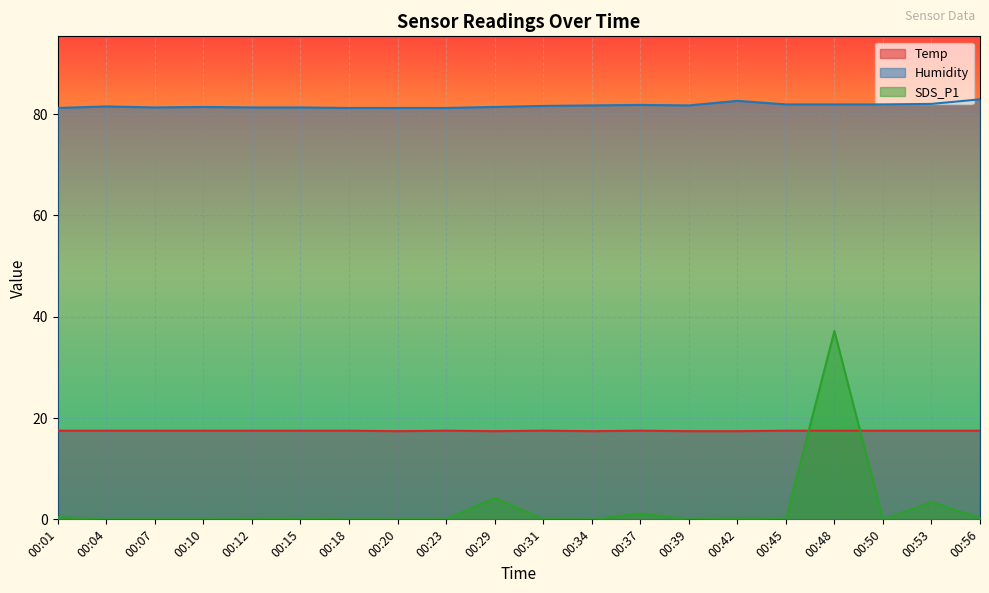

Reading left to right, transcribe all the data shown in this chart.

Temp: 17.5	17.5	17.5	17.5	17.5	17.5	17.5	17.4	17.5	17.4	17.5	17.4	17.5	17.4	17.4	17.5	17.5	17.5	17.5	17.5
Humidity: 81.2	81.5	81.3	81.4	81.3	81.3	81.2	81.2	81.2	81.4	81.6	81.7	81.8	81.7	82.6	81.9	81.9	81.9	82.0	82.9
SDS_P1: 0.5	0.0	0.0	0.0	0.1	0.1	0.0	0.0	0.0	4.2	0.1	0.0	1.2	0.0	0.3	0.0	37.2	0.0	3.4	0.2